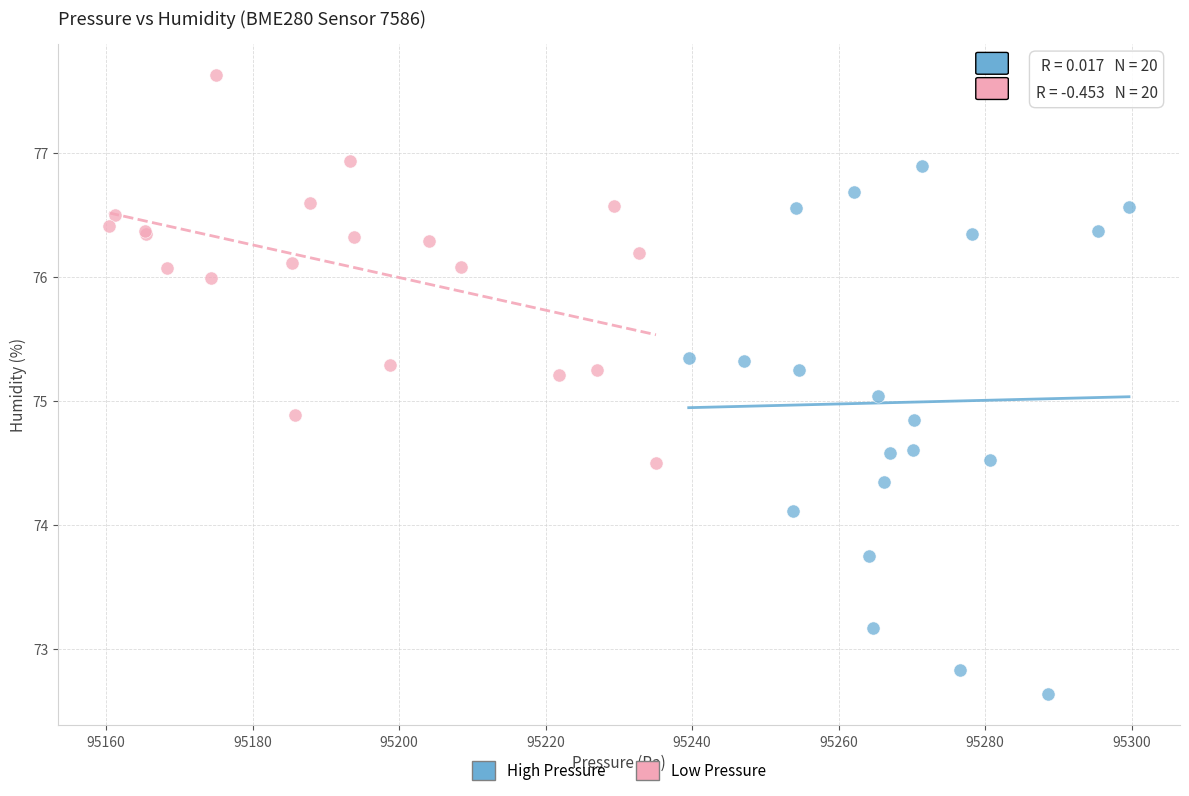

Which series has the largest Y range (max minus min)?

High Pressure